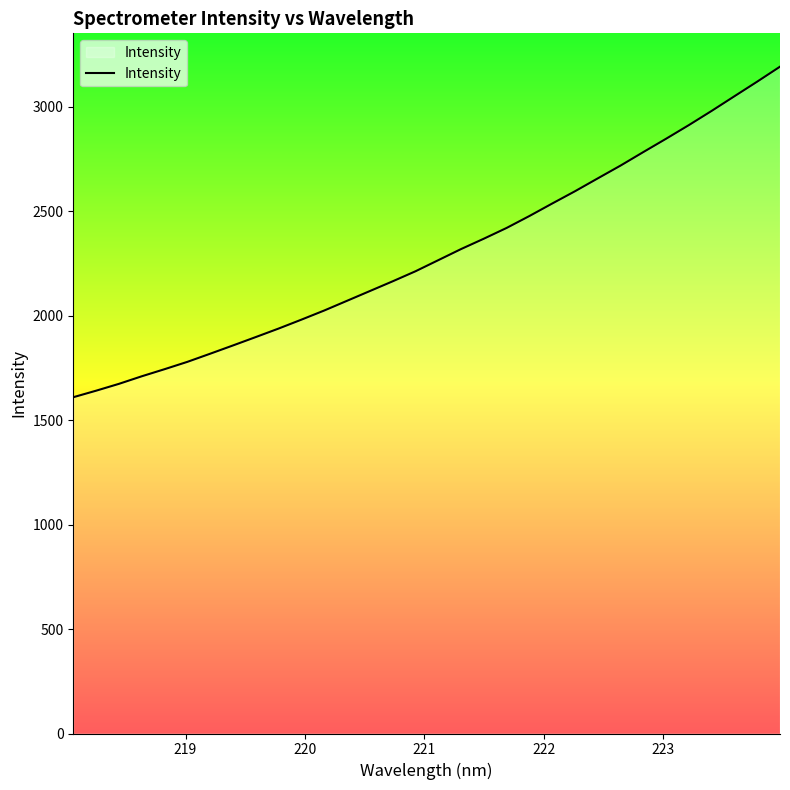

What is the difference between the second highest and second lowest values?

1479.1